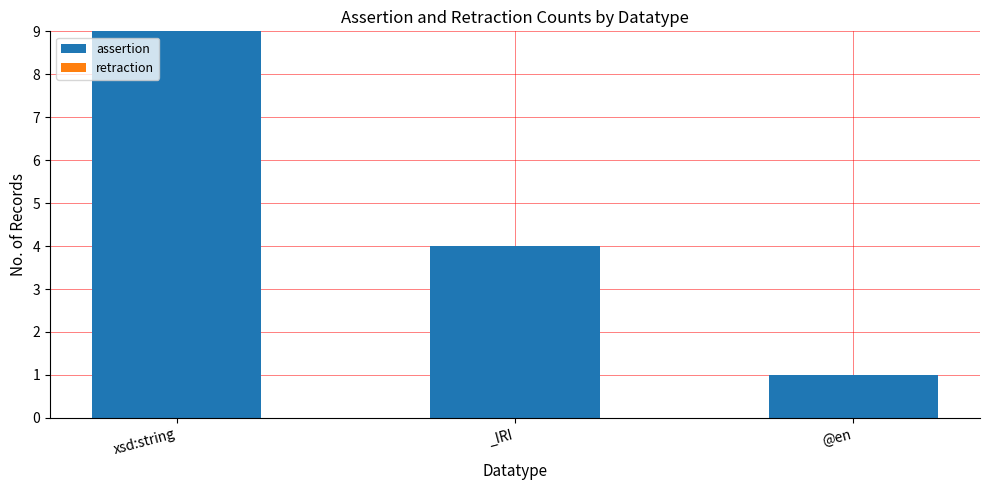

The value at xsd:string is 9. True or false?

True